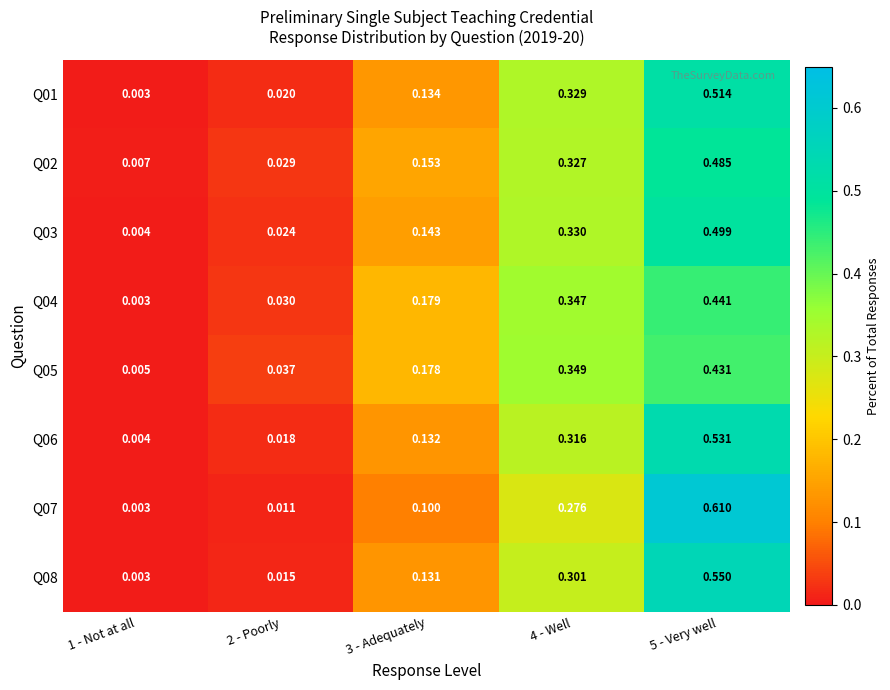

List the series in order of their peak value, highest first.

Q07, Q08, Q06, Q01, Q03, Q02, Q04, Q05